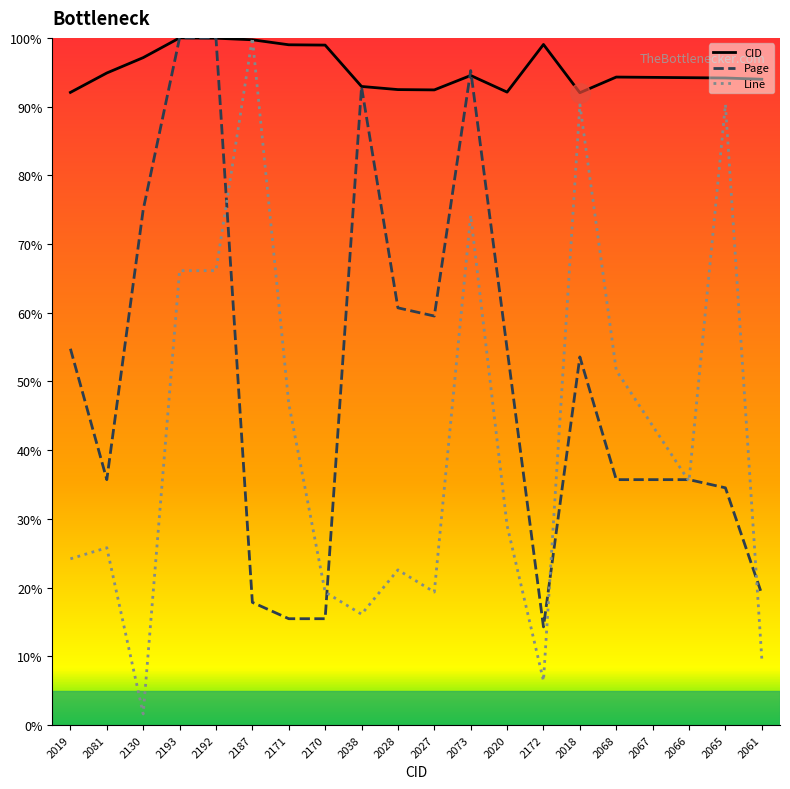

What is the label of the 11th point from the left?

2027